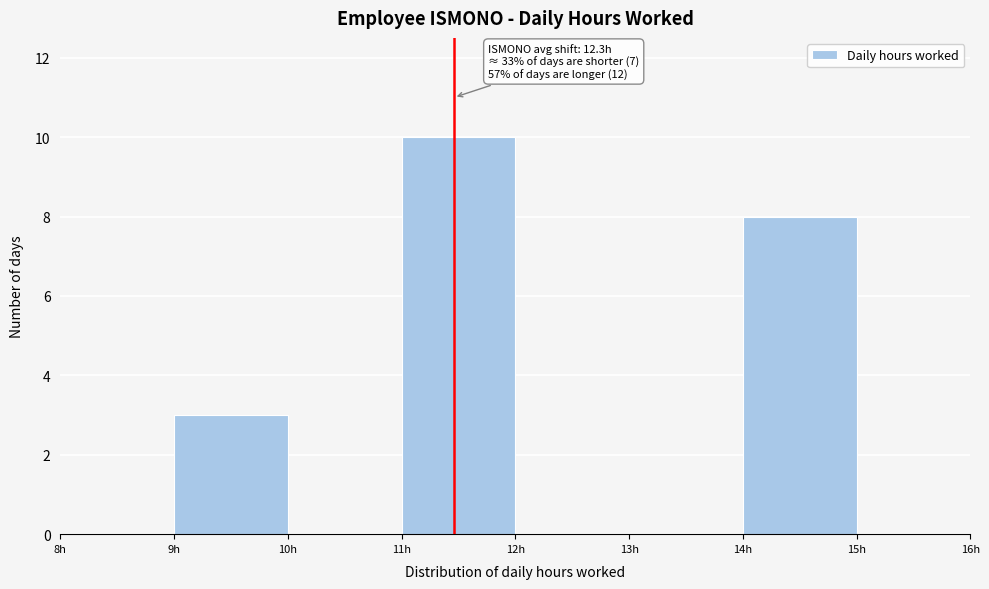

Over which range of the x-axis is the bar tallest?

11 to 12